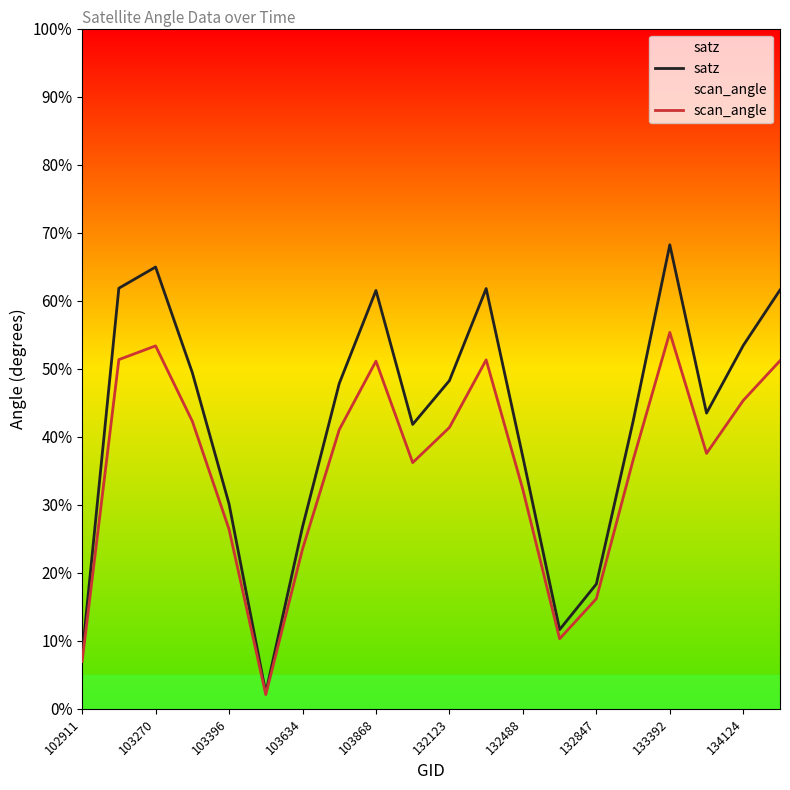

Which series has the largest total across all categories?

satz